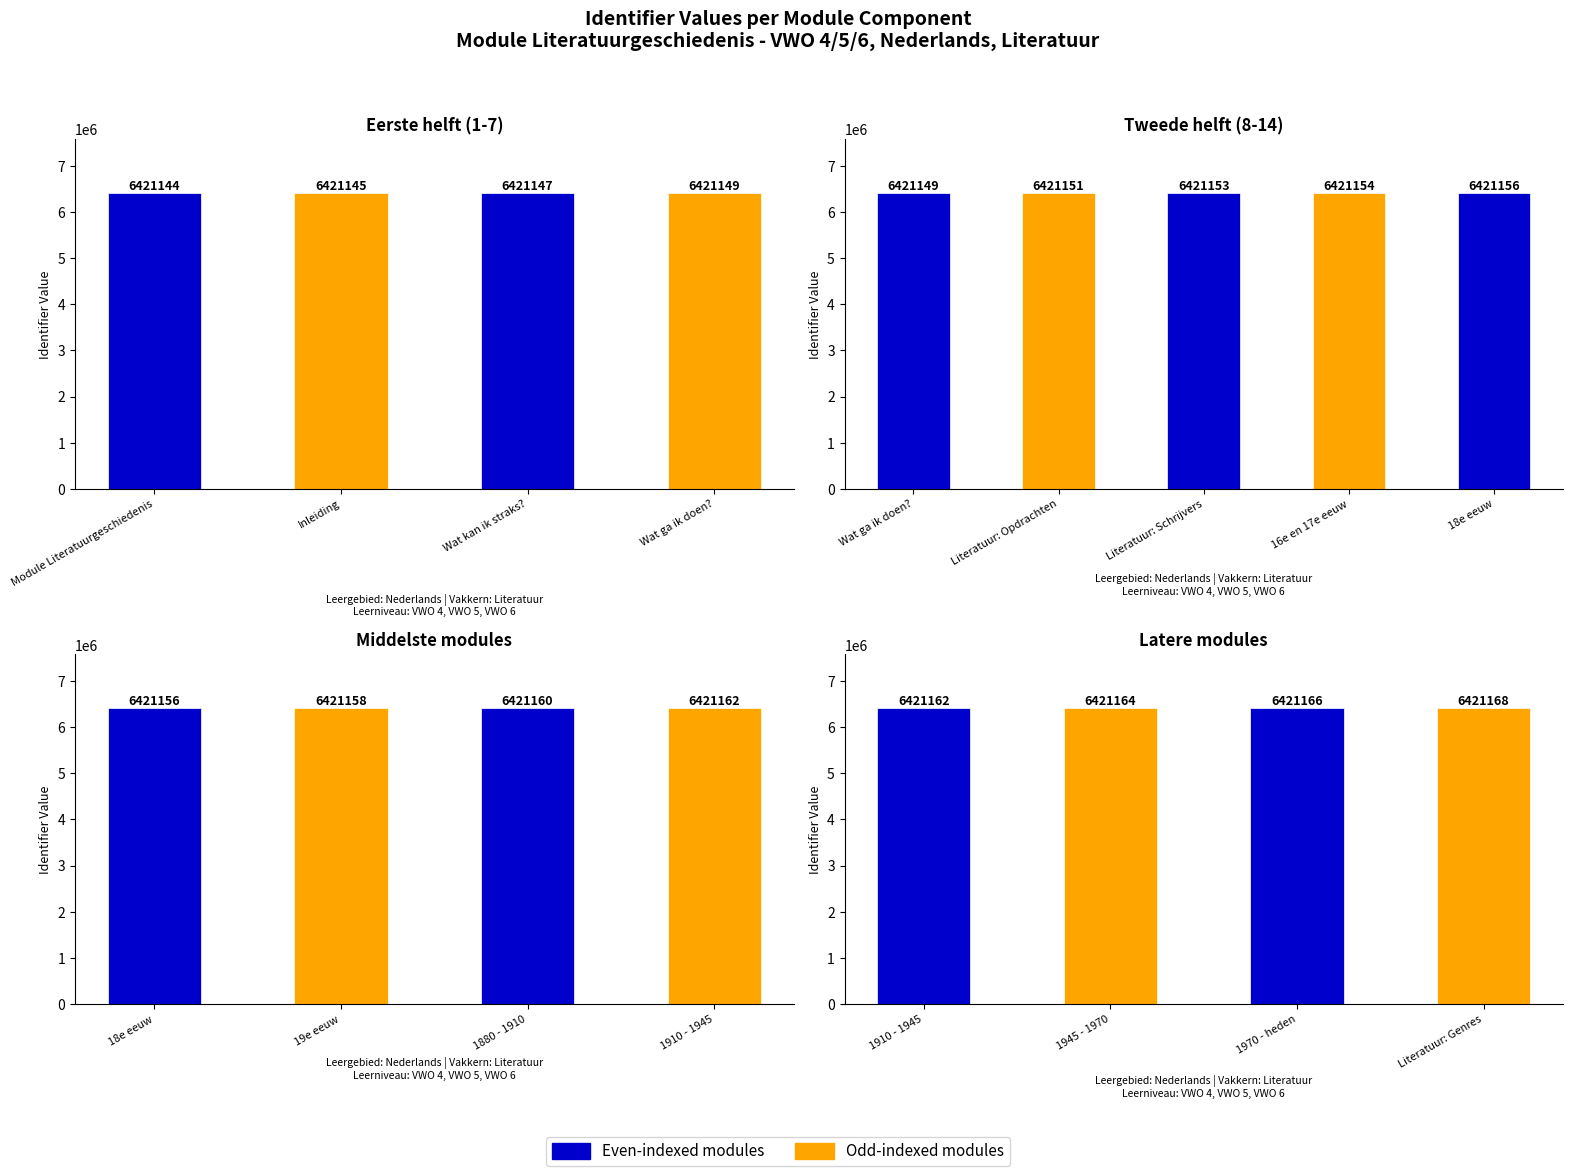

What is the minimum value shown in the chart?

6421144